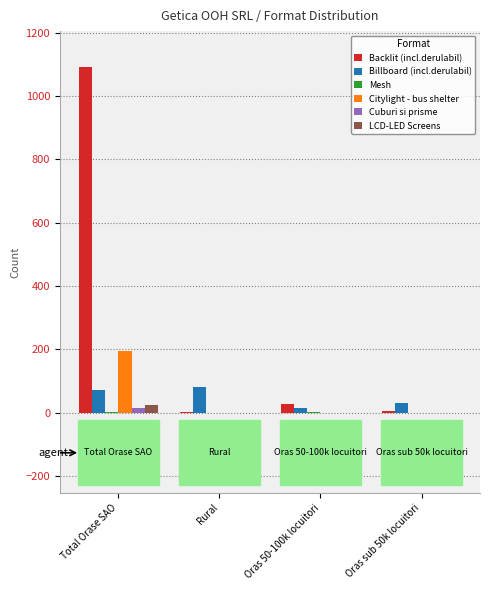

How many series are shown in this chart?

6